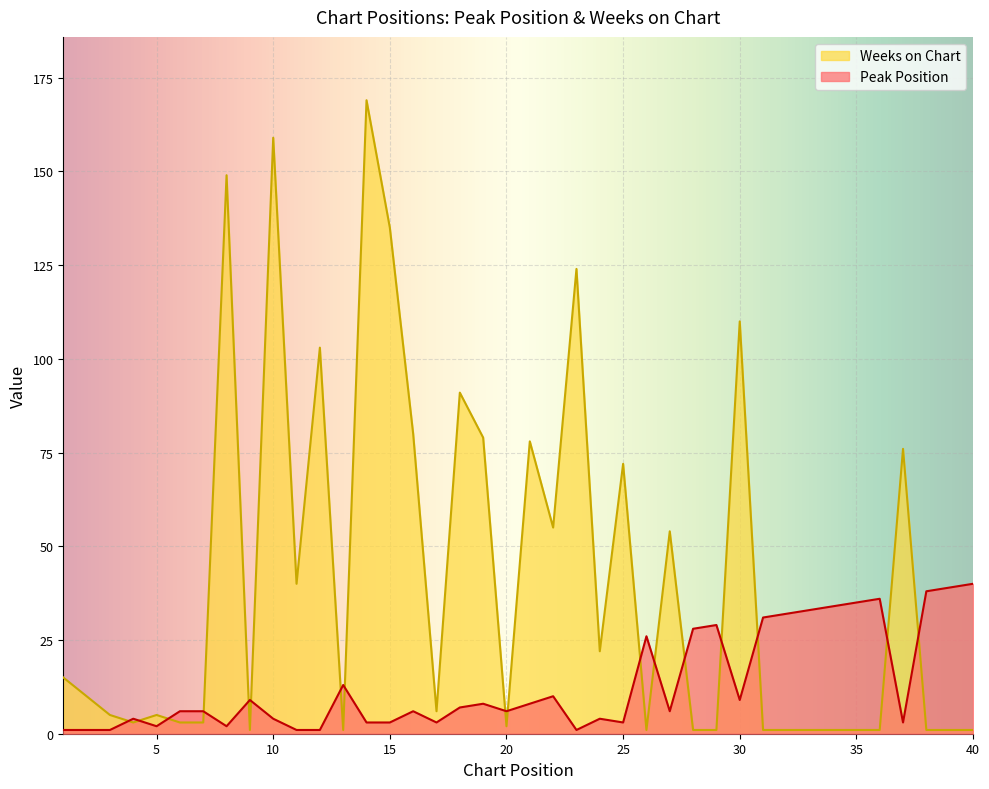

At how many categories does at least one series exceed 50?

15